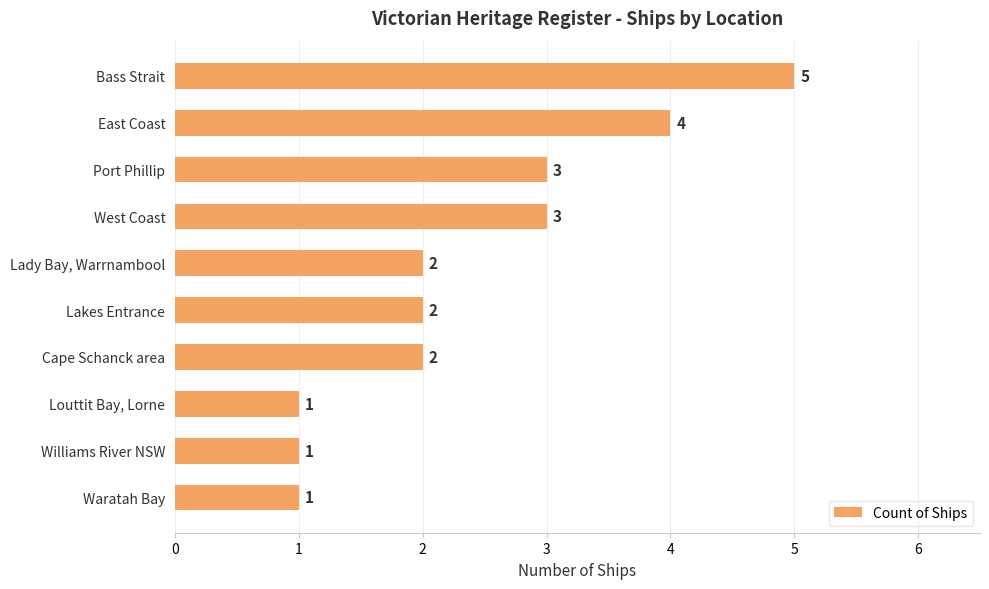

Between Williams River NSW and Lakes Entrance, which is larger?

Lakes Entrance